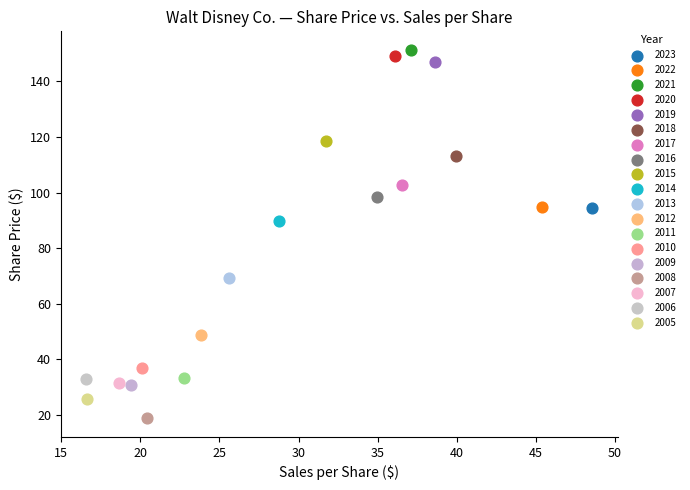

What are all the series names shown in the legend?

2023, 2022, 2021, 2020, 2019, 2018, 2017, 2016, 2015, 2014, 2013, 2012, 2011, 2010, 2009, 2008, 2007, 2006, 2005